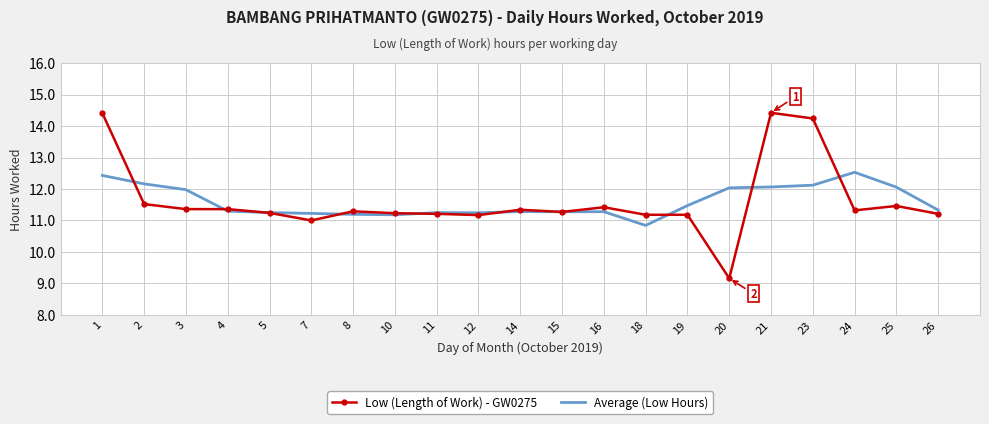

At which label does Average (Low Hours) reach its minimum?

18